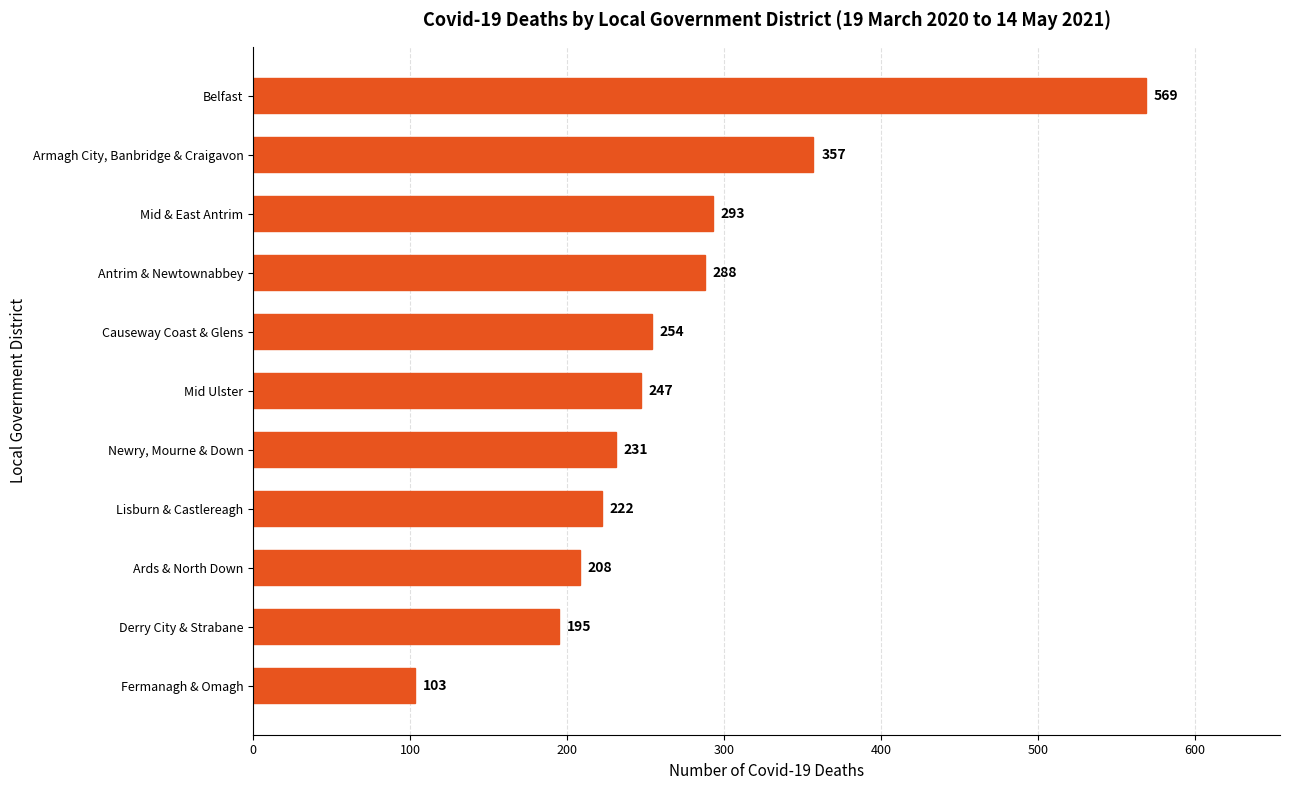

What is the difference between the maximum and minimum values?

466